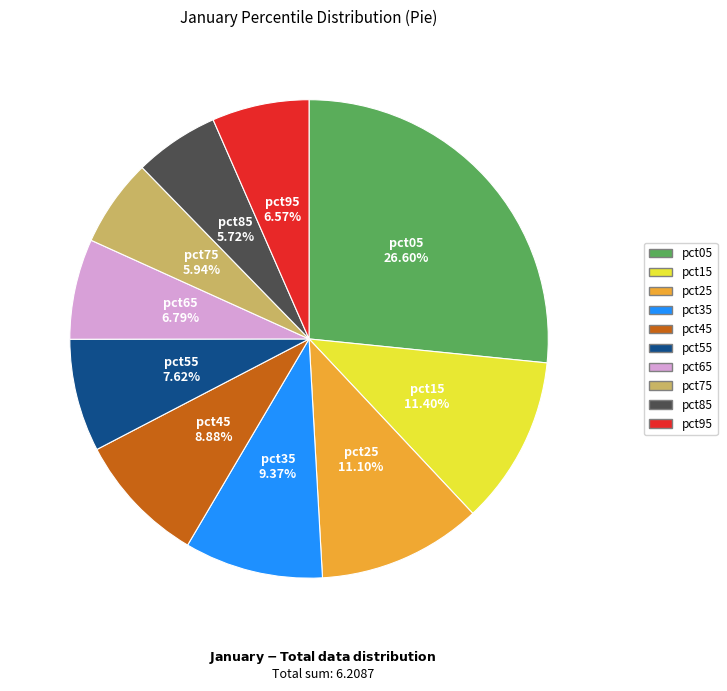

The pct65 slice represents 7% of the pie. True or false?

True